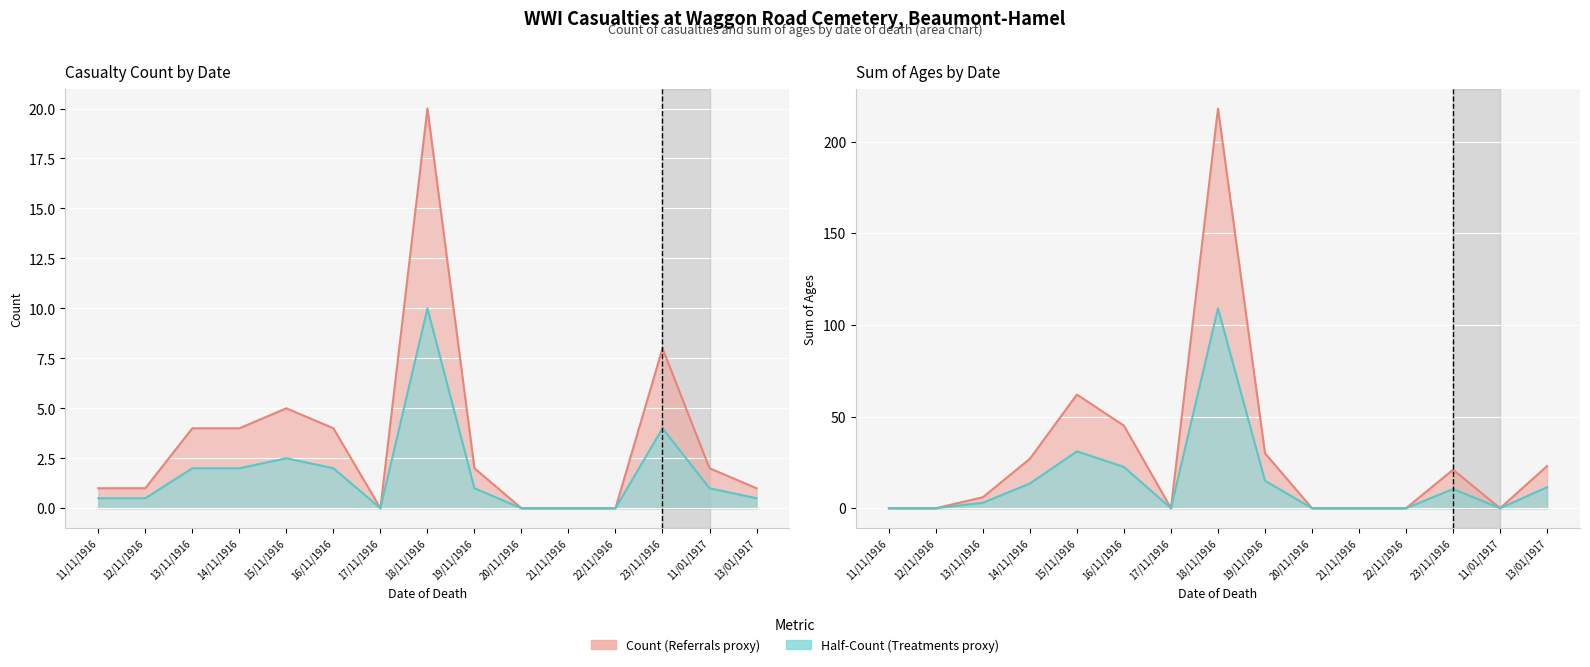

How many values in the Count (Referrals proxy) series are below 2?

7